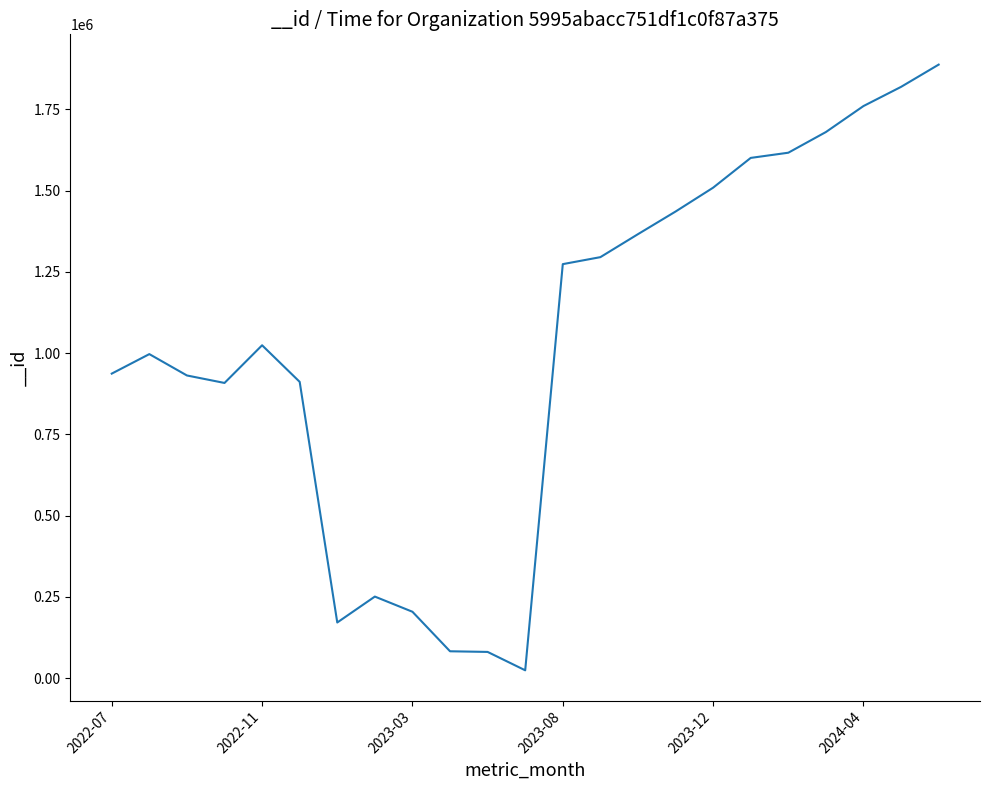

What is the maximum value shown in the chart?

1887695